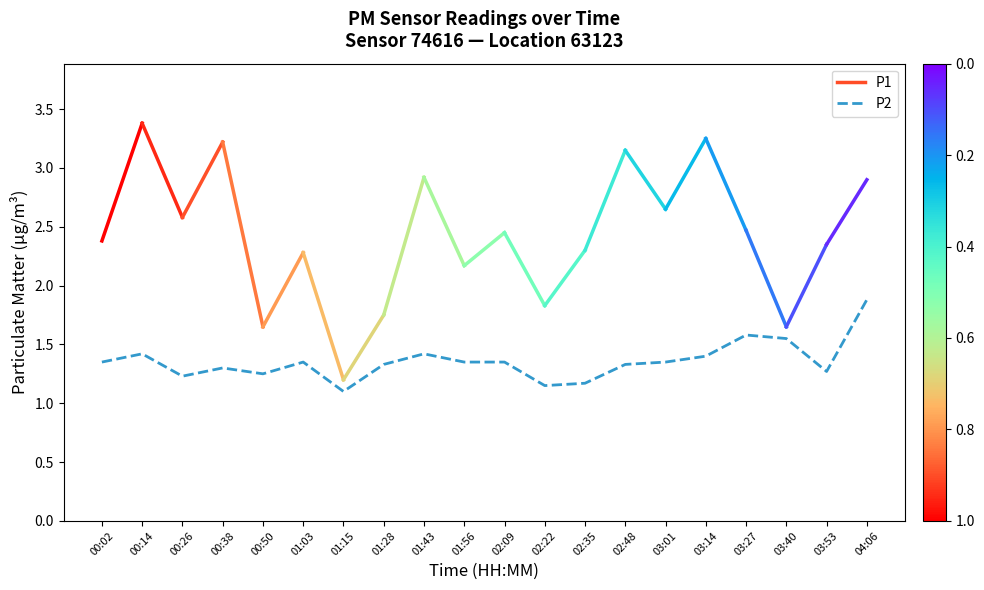

What position from the left is 00:14?

2